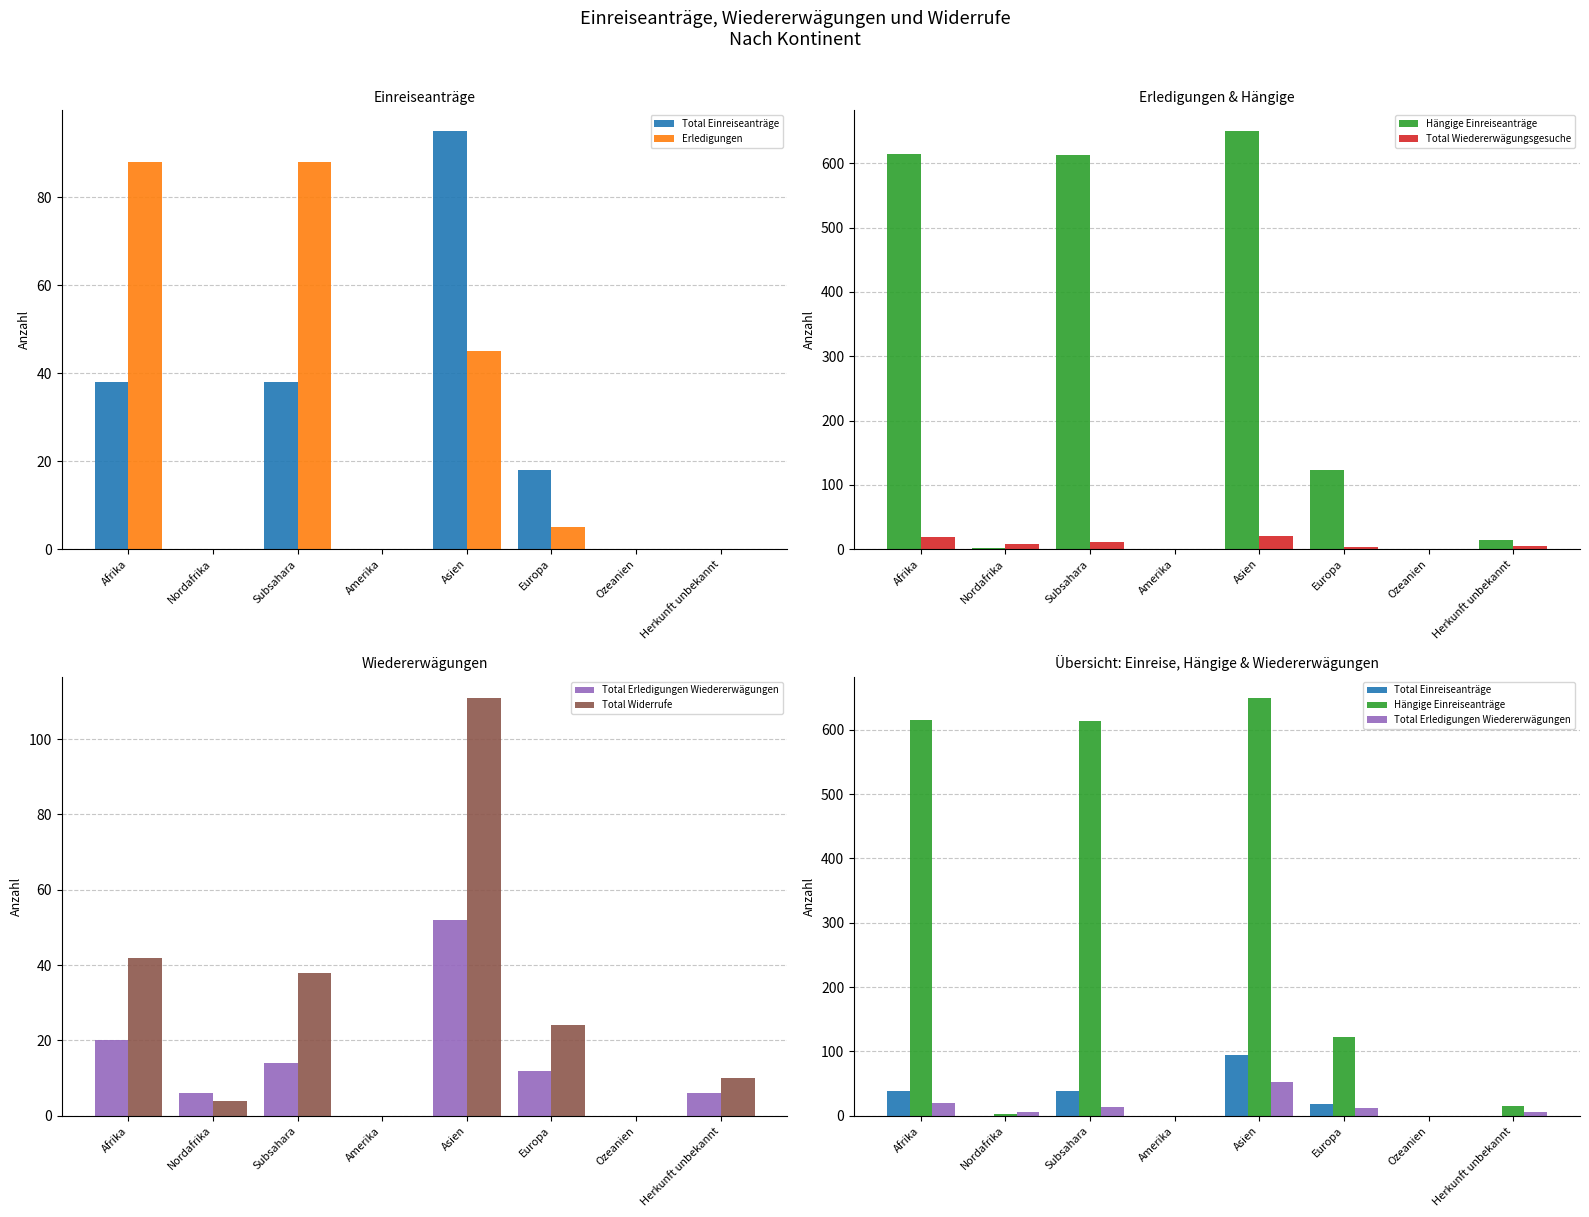

Where does the Total Widerrufe series first go above 24?

Afrika